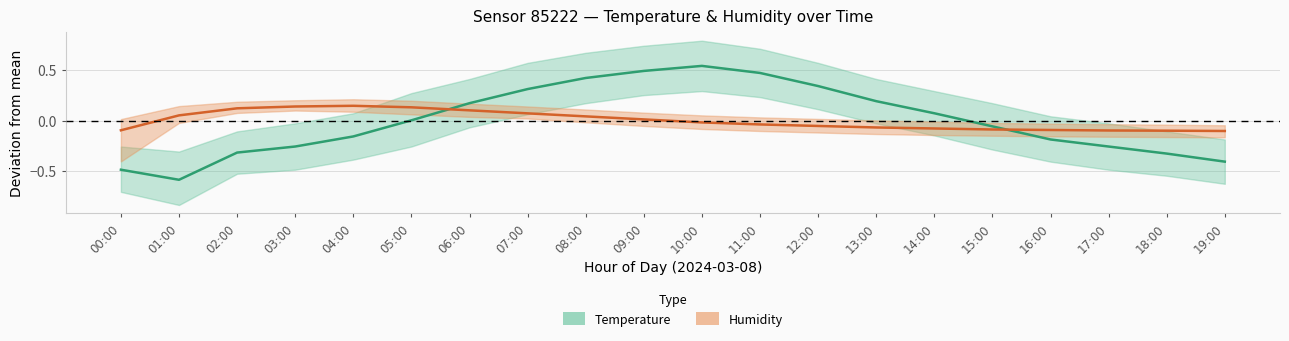

Which label corresponds to the largest value in the chart?

10:00